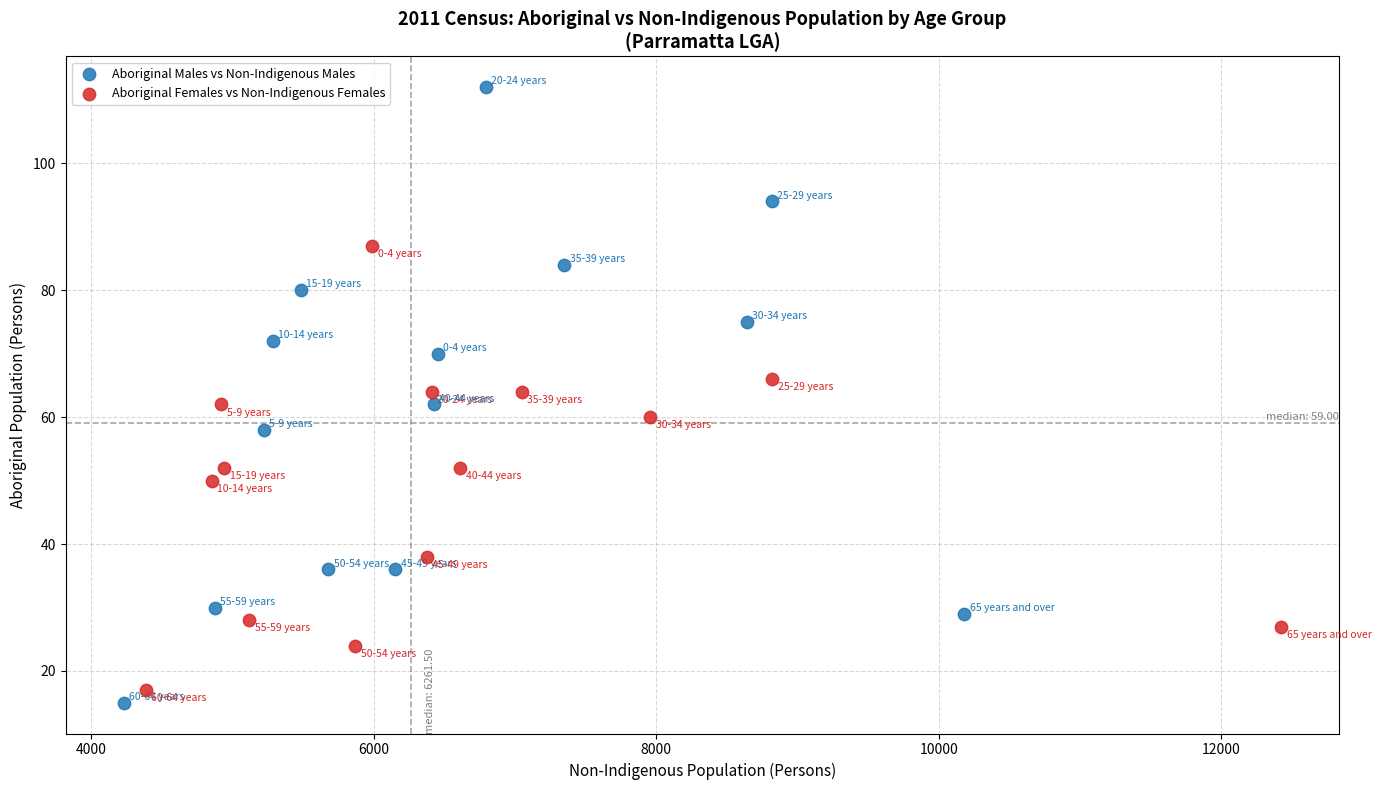

What are all the series names shown in the legend?

Aboriginal Males vs Non-Indigenous Males, Aboriginal Females vs Non-Indigenous Females